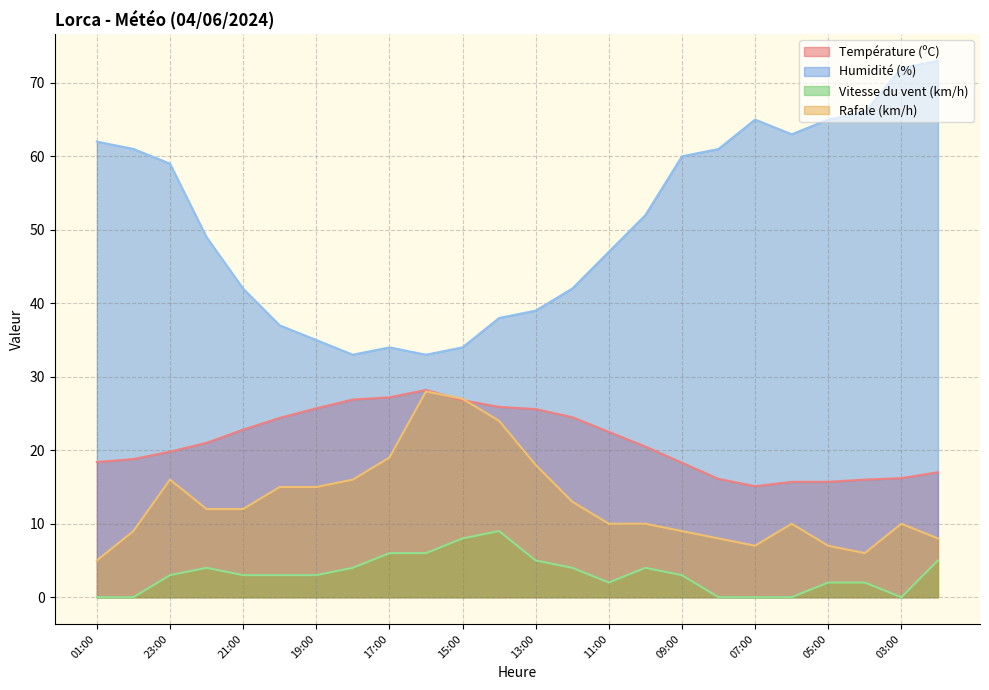

True or false: Température (ºC) and Humidité (%) cross at least once.

False